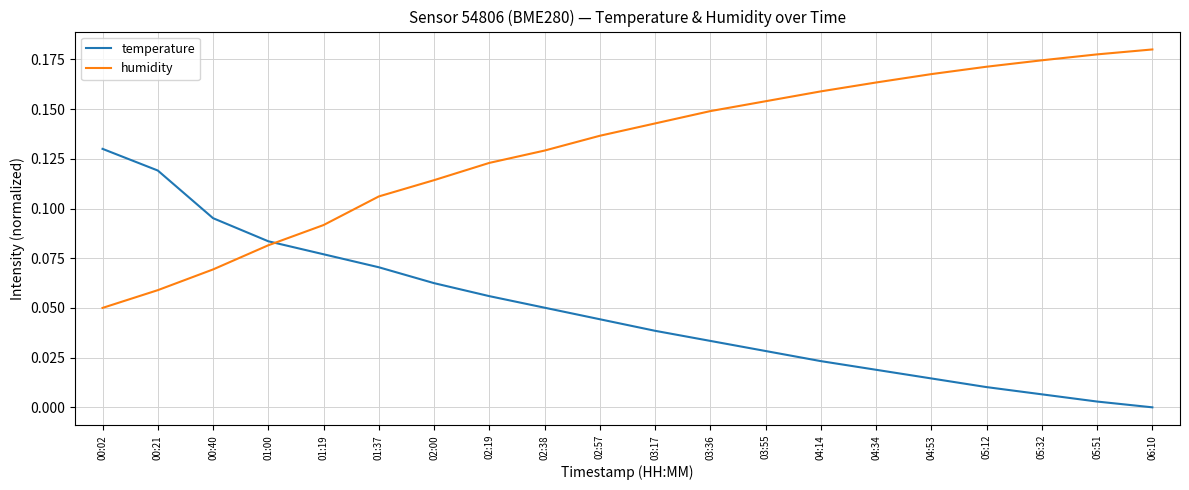

True or false: humidity has a value of 0.3 at 04:53.

False